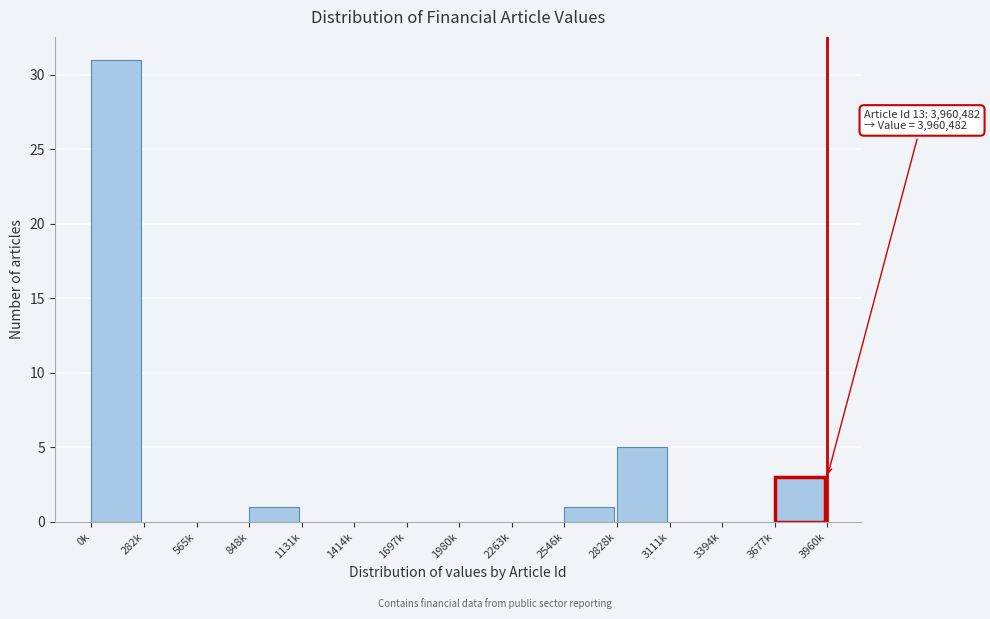

Reading left to right, transcribe all the data shown in this chart.

0k=31	282k=0	565k=0	848k=1	1131k=0	1414k=0	1697k=0	1980k=0	2263k=0	2546k=1	2828k=5	3111k=0	3394k=0	3677k=3